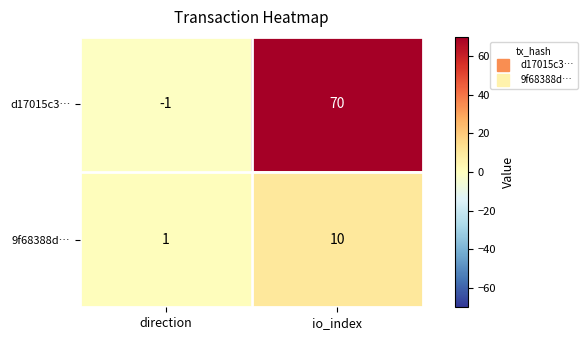

At which category does the chart reach its minimum across all series?

direction